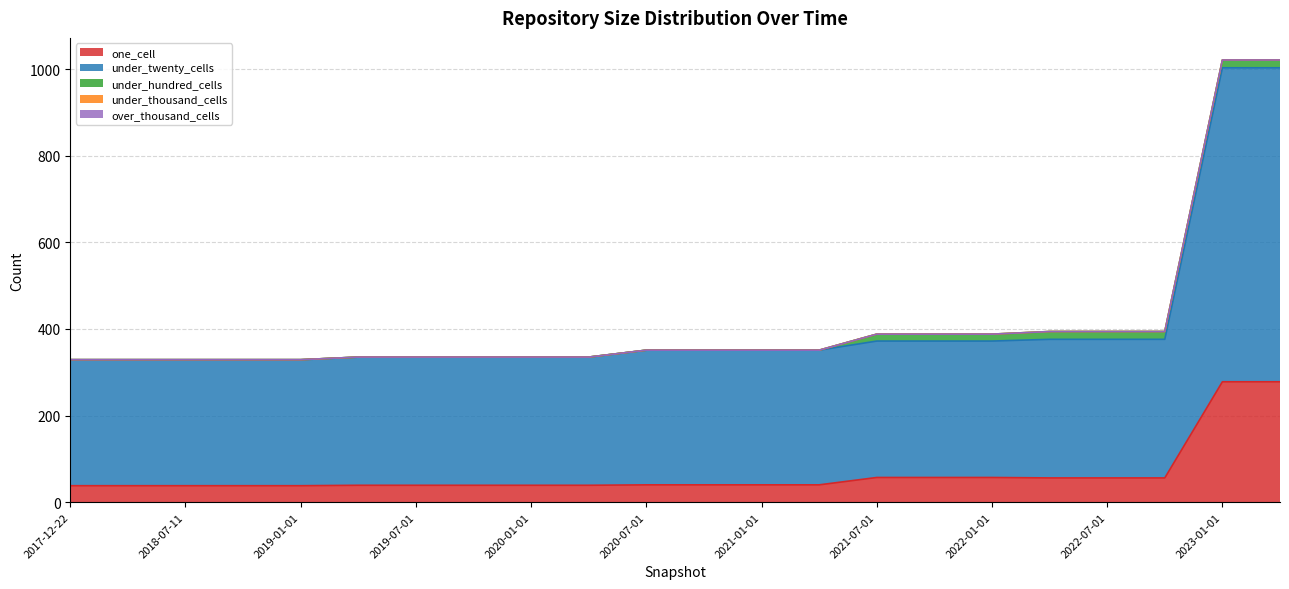

Between 2021-01-01 and 2021-07-01, which series saw the biggest shift?

one_cell